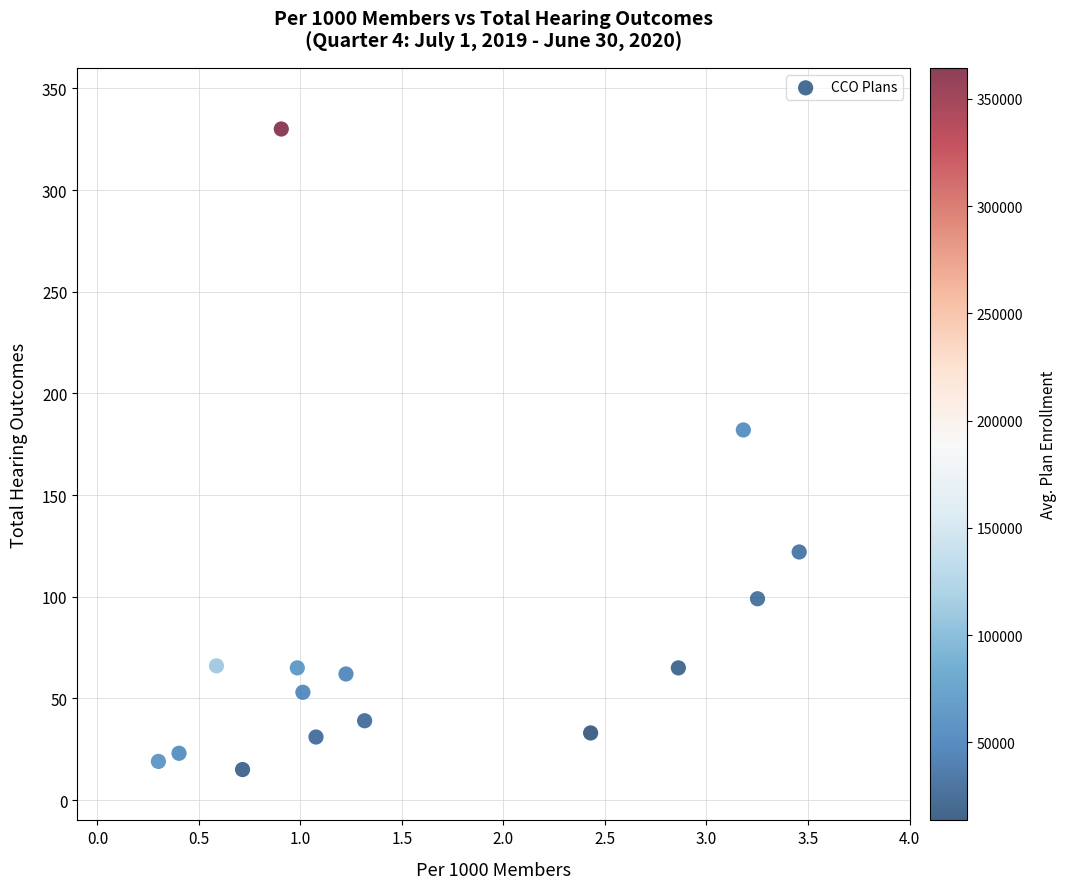

What Y value in the scatter plot is closest to 172?

182